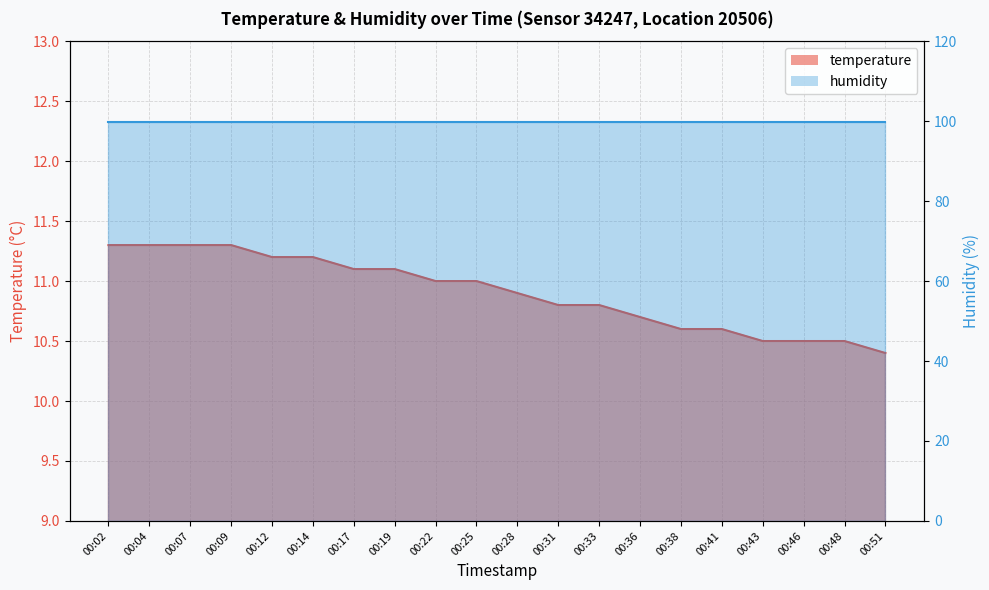

Rank the categories by value from highest to lowest.

00:02, 00:04, 00:07, 00:09, 00:12, 00:14, 00:17, 00:19, 00:22, 00:25, 00:28, 00:31, 00:33, 00:36, 00:38, 00:41, 00:43, 00:46, 00:48, 00:51